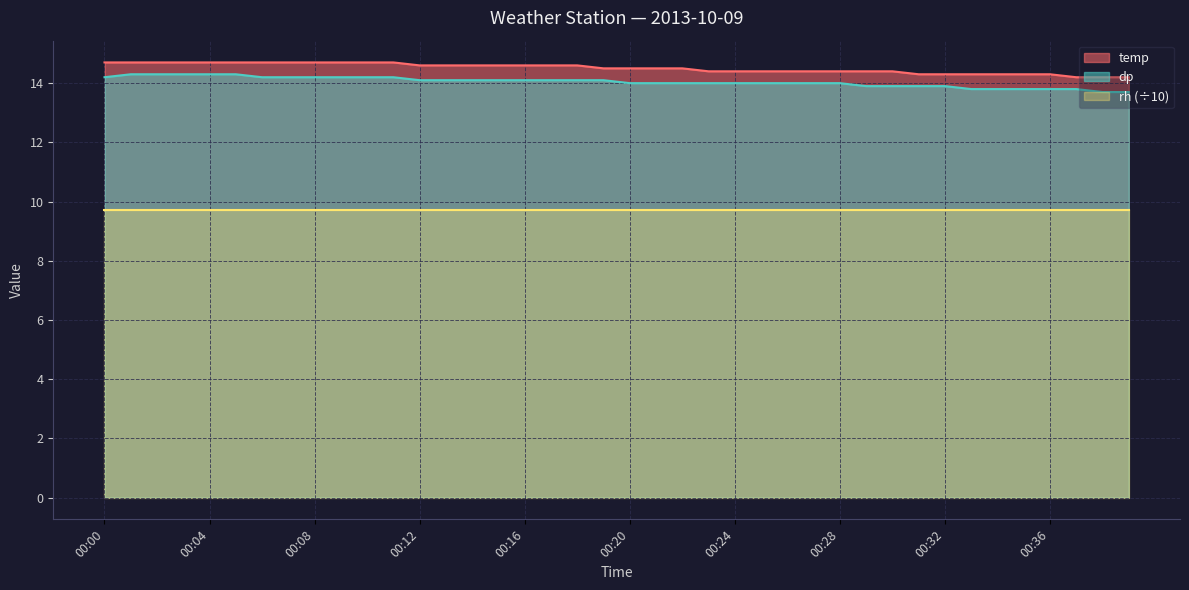

What is the difference between the highest and lowest values at 00:32?

4.6